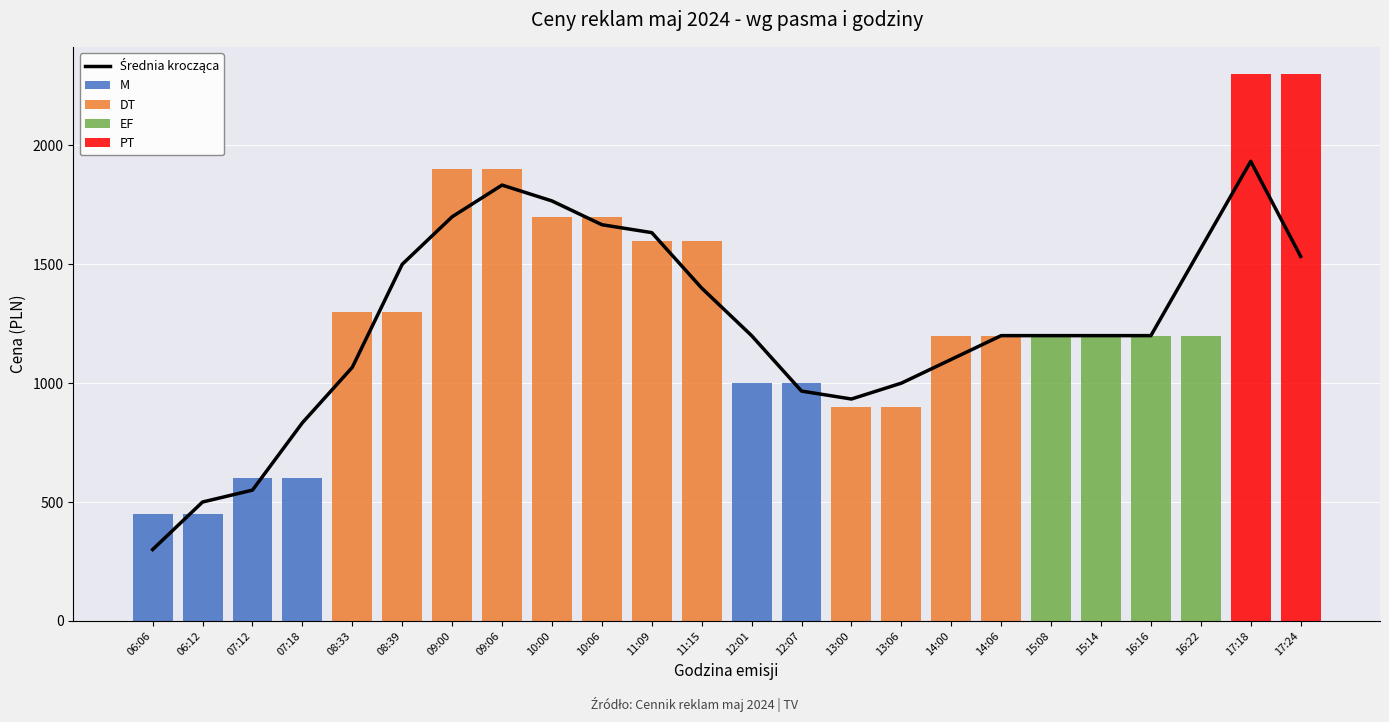

What is the label of the 21st bar from the left?

16:16